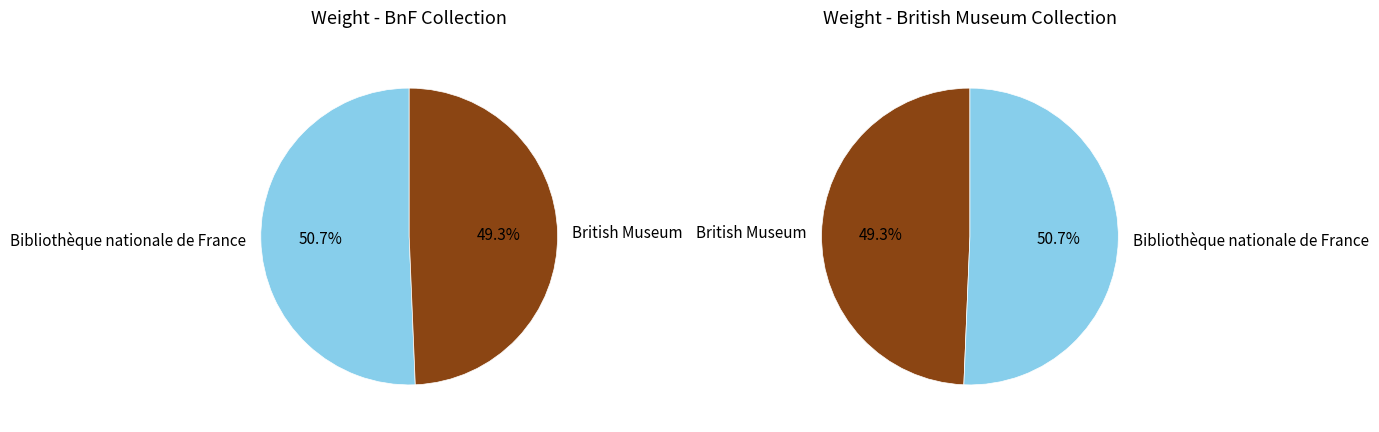

What is the change in value from Bibliothèque nationale de France to British Museum?

-0.4